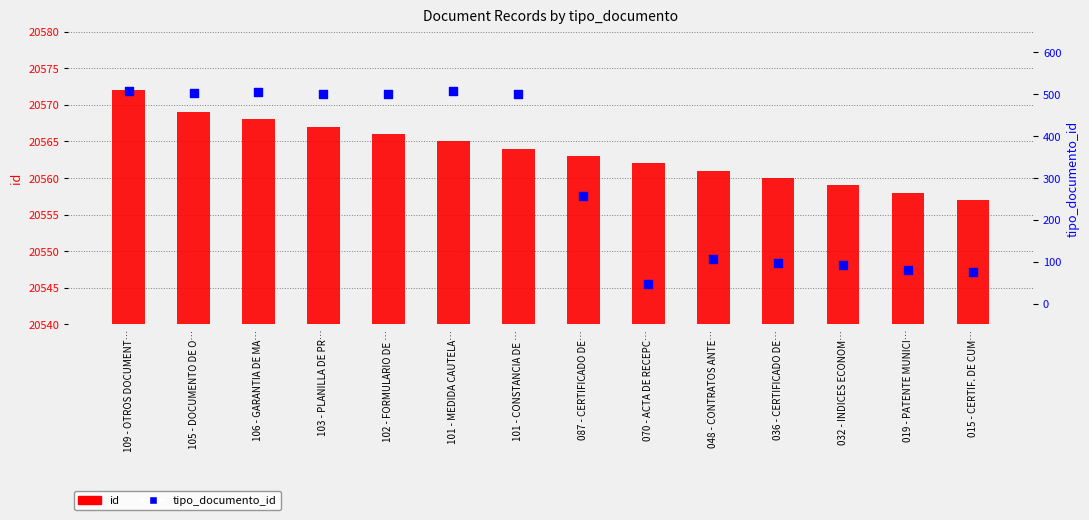

What are all the series names shown in the legend?

id, tipo_documento_id